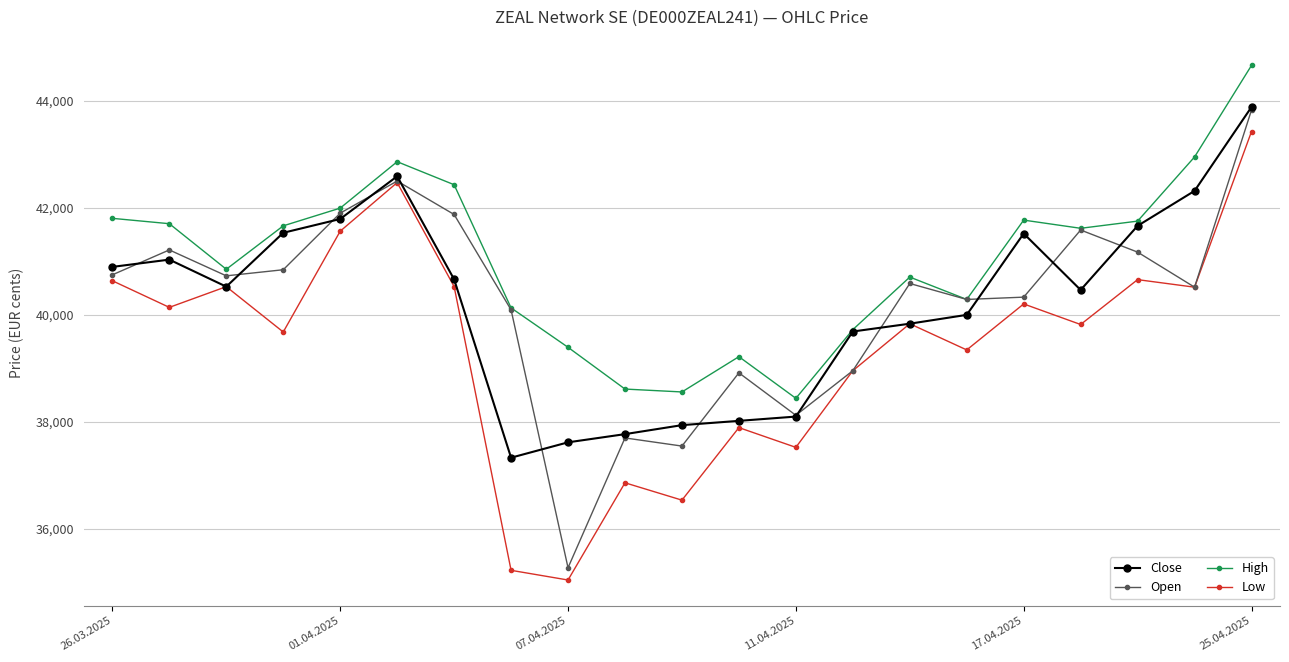

True or false: Low and High cross at least once.

False